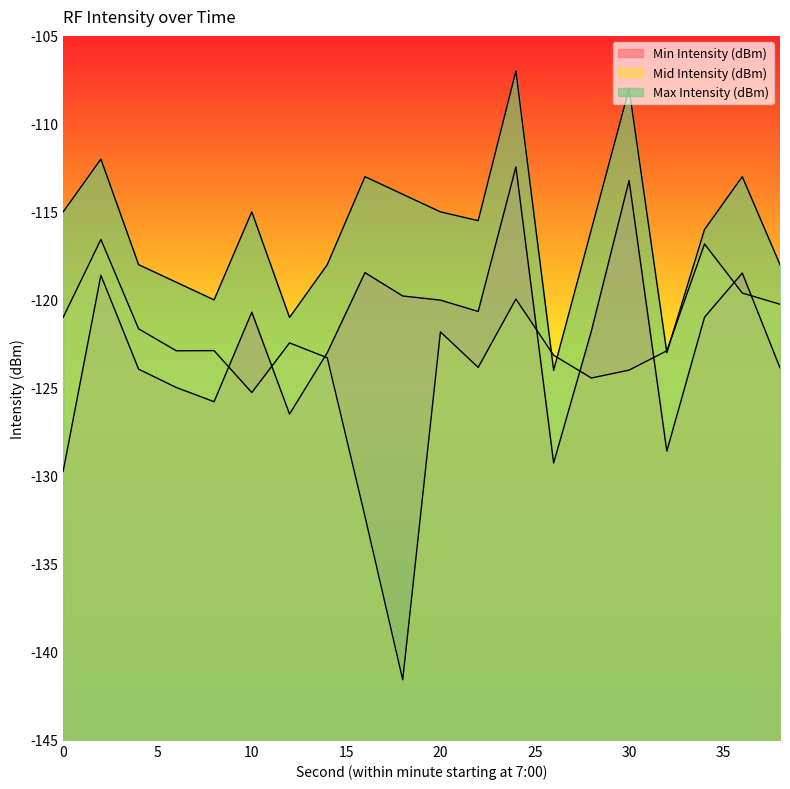

List the labels in order of Min Intensity (dBm) value, smallest first.

0, 26, 32, 12, 8, 6, 4, 38, 14, 28, 34, 10, 22, 20, 18, 2, 36, 16, 30, 24